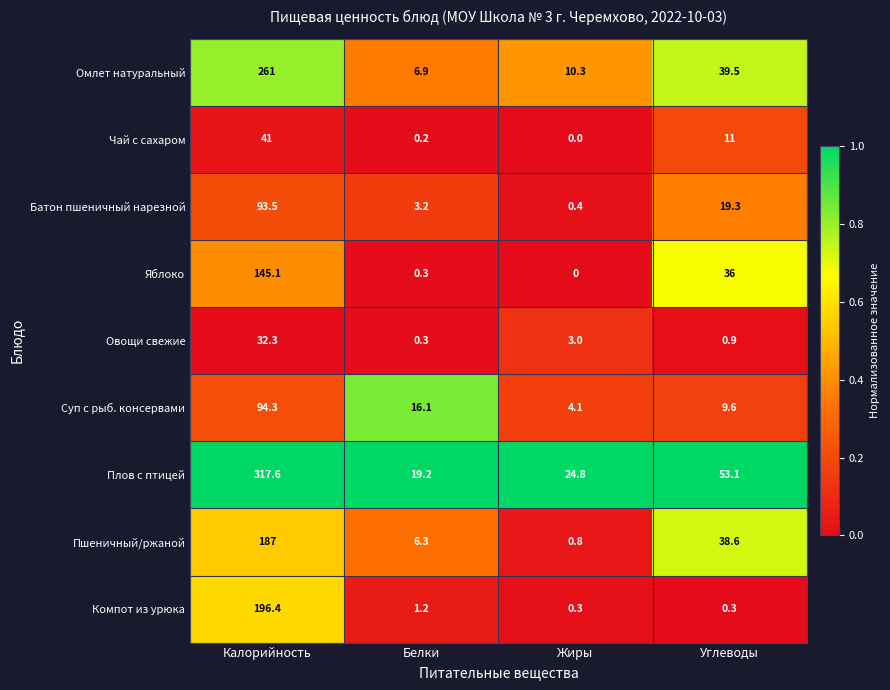

How many categories are shown in the chart?

4